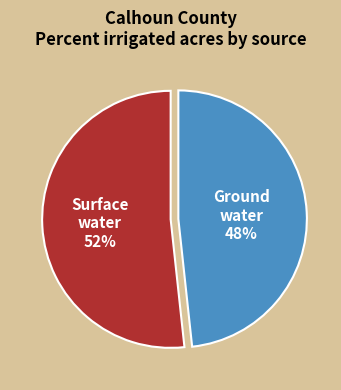

Approximately how many times larger is the value at Surface water compared to Ground water?

1.1